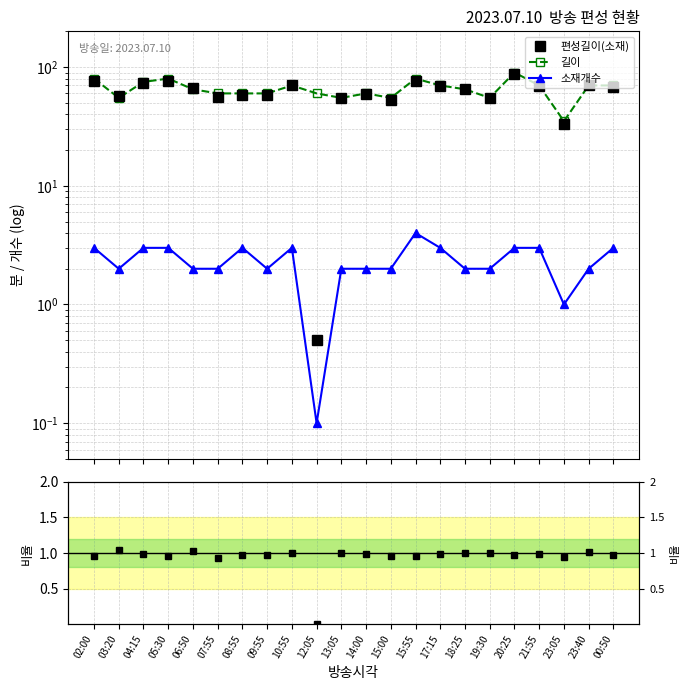

How many values in the 소재개수 series are below 2?

2